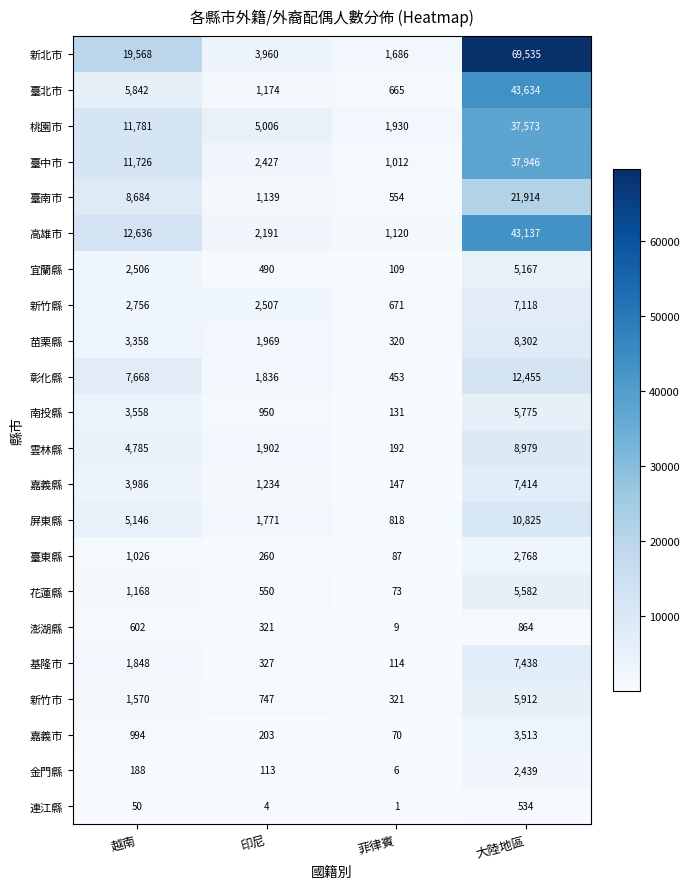

What is the maximum value shown in the chart?

69535